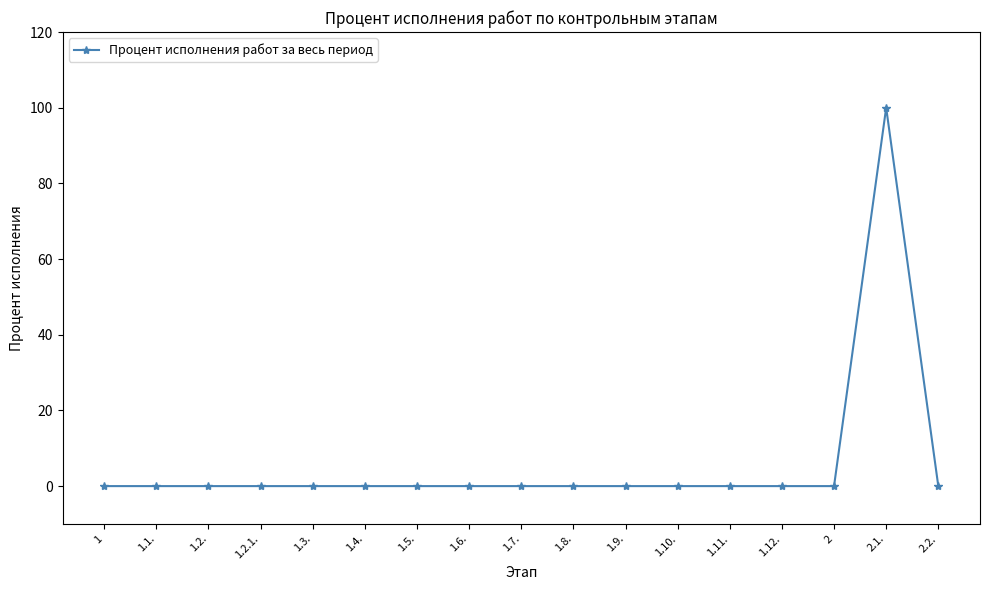

What is the change in value from 1.5. to 2.1.?

+100